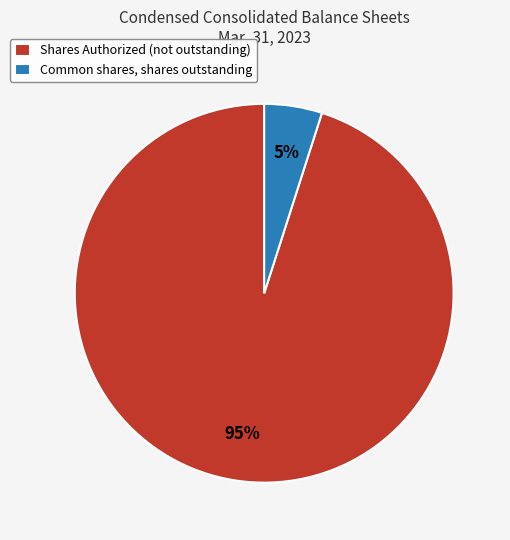

Which category has the biggest portion of the pie?

Shares Authorized (not outstanding)